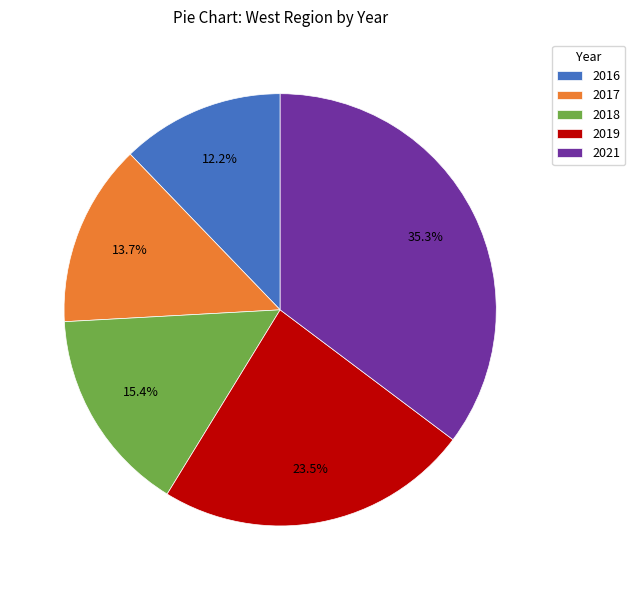

Count the number of slices in the pie.

5